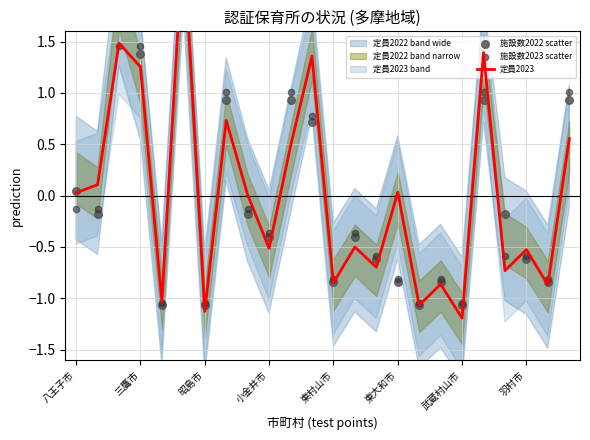

Is the value of 施設数2022 scatter at 11 greater than the value of 定員2023 at 22?

Yes